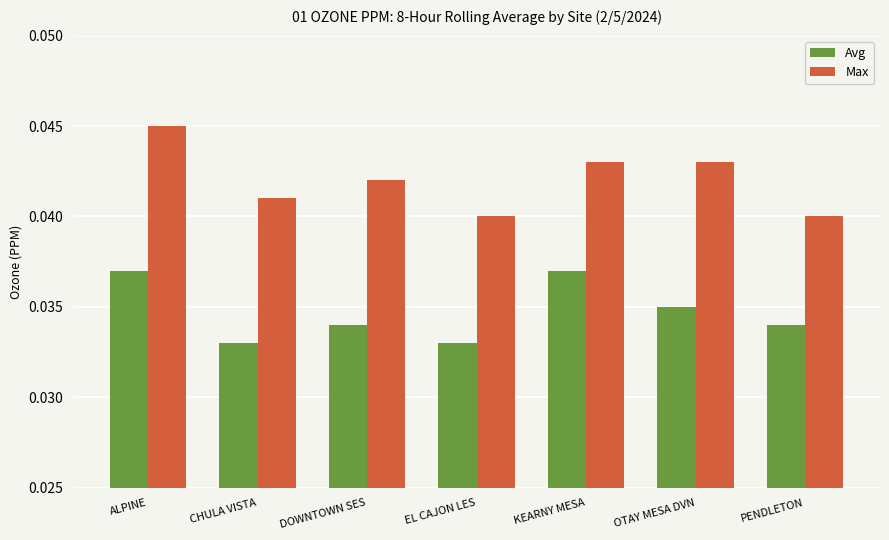

How many groups of bars are there?

7